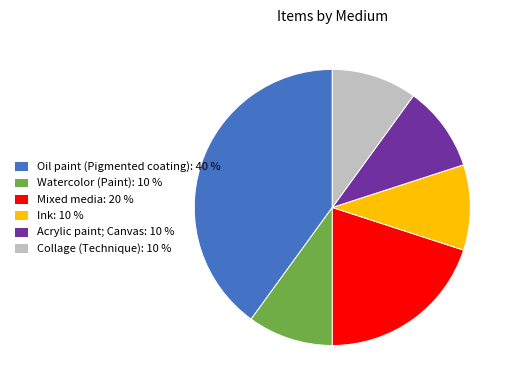

The Ink slice represents 23% of the pie. True or false?

False